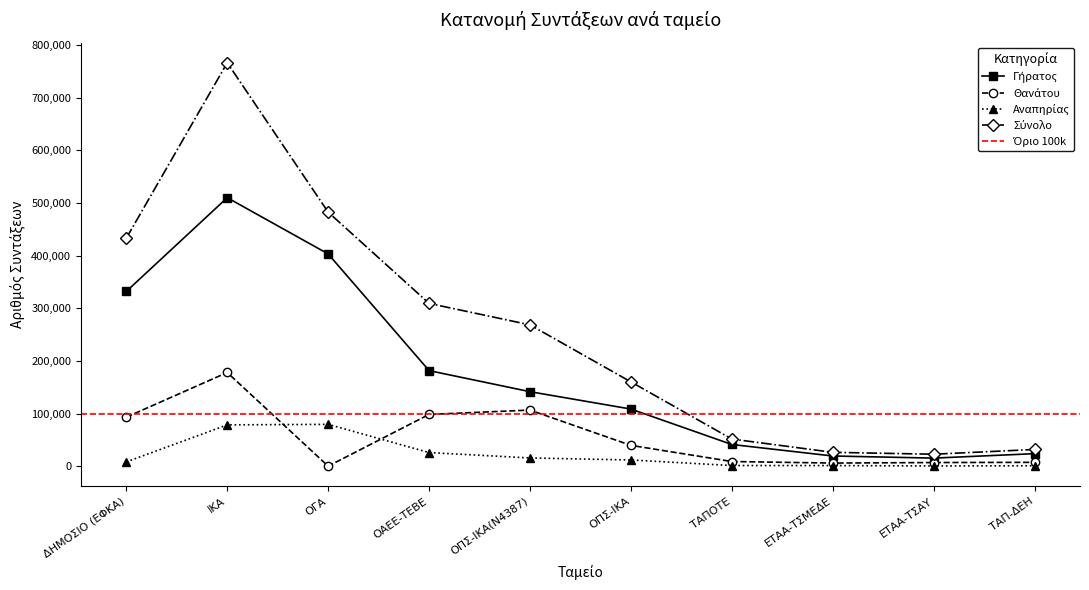

At which label does Γήρατος reach its minimum?

ΕΤΑΑ-ΤΣΑΥ